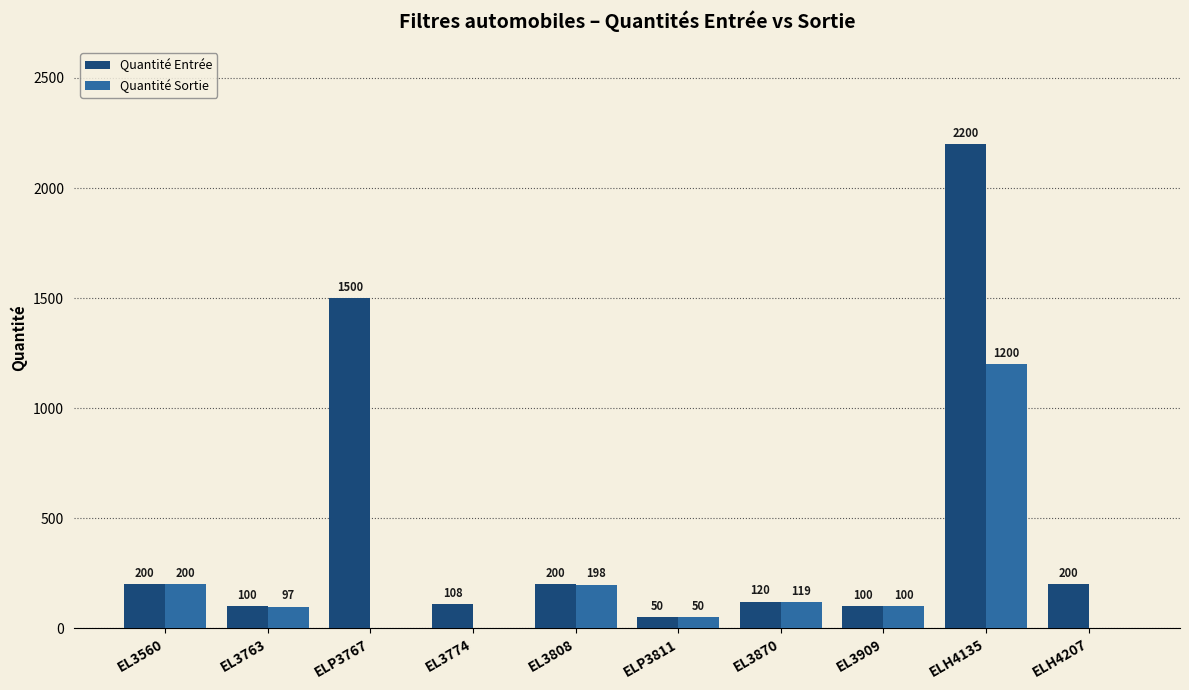

What is the sum of all Quantité Entrée values?

4778